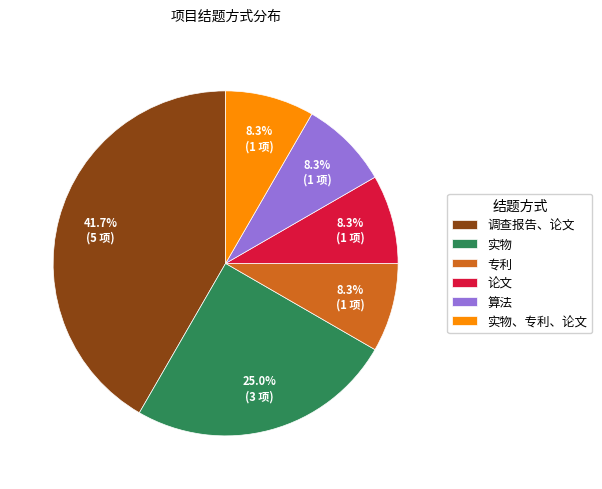

Which slice is the largest?

调查报告、论文